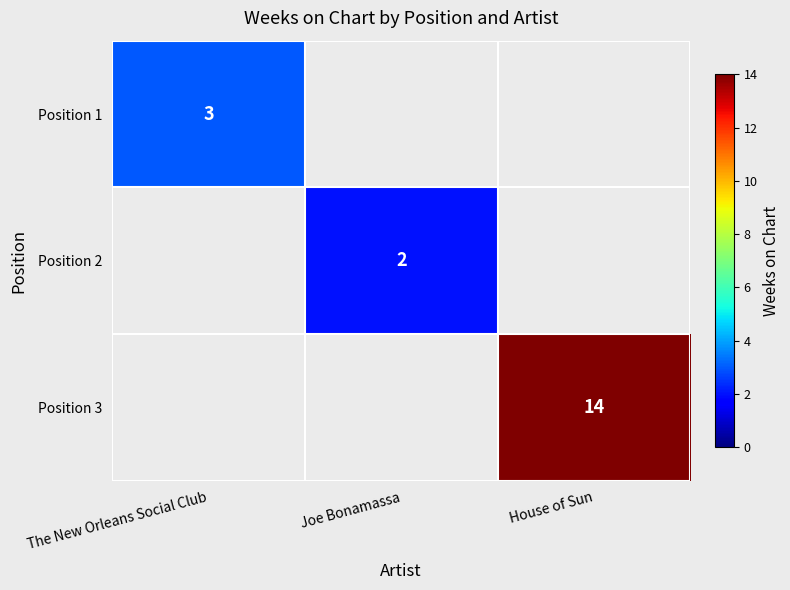

The value of Position 3 at House of Sun is 14. True or false?

True